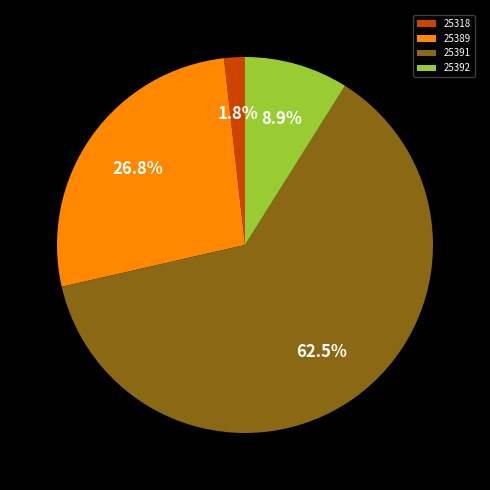

To the nearest percent, what percentage of the pie is 25389?

27%